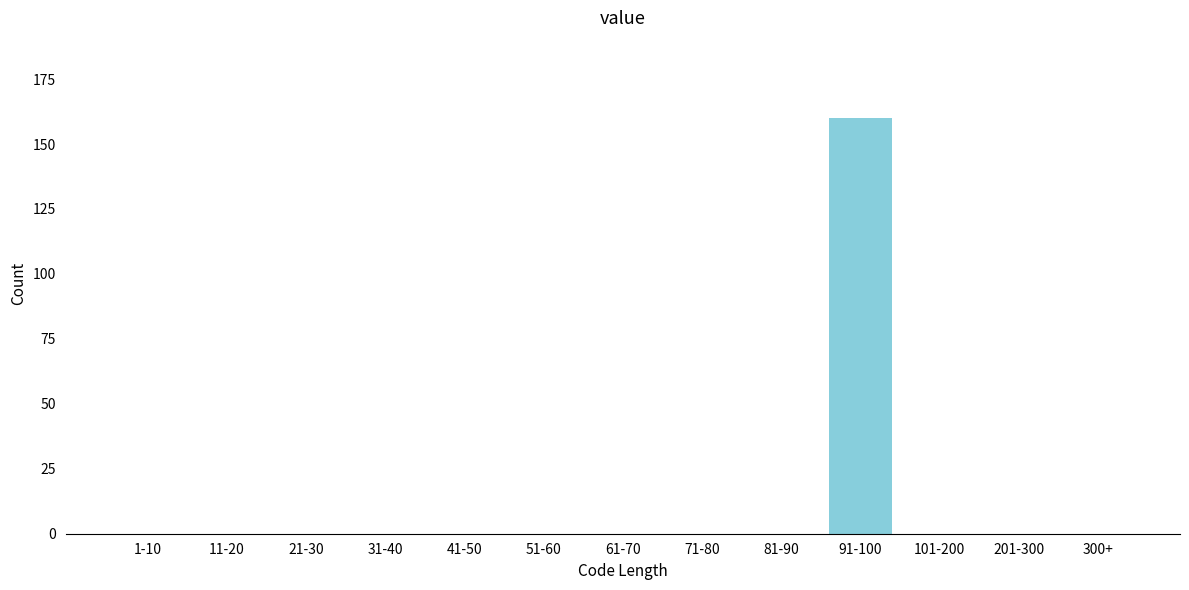

Reading left to right, extract all data points from this chart.

1-10=0	11-20=0	21-30=0	31-40=0	41-50=0	51-60=0	61-70=0	71-80=0	81-90=0	91-100=160	101-200=0	201-300=0	300+=0